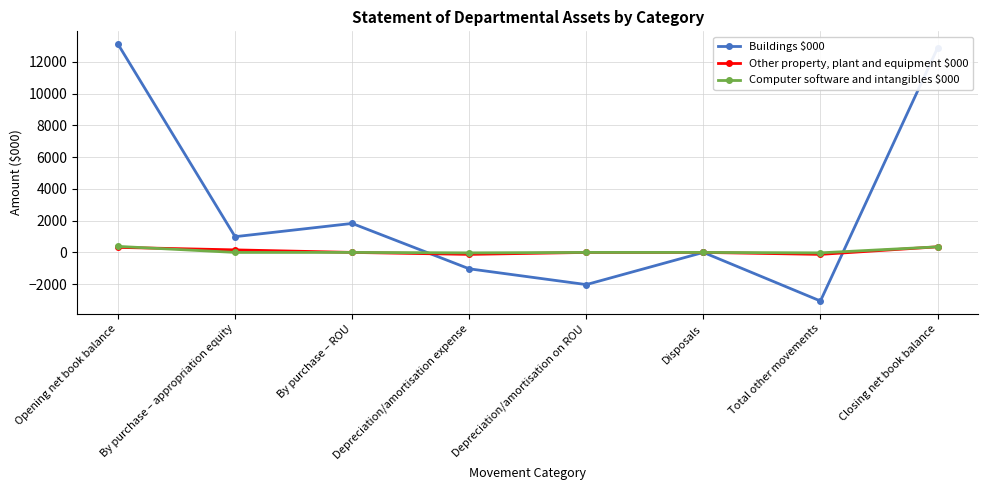

What are all the series names shown in the legend?

Buildings $000, Other property, plant and equipment $000, Computer software and intangibles $000